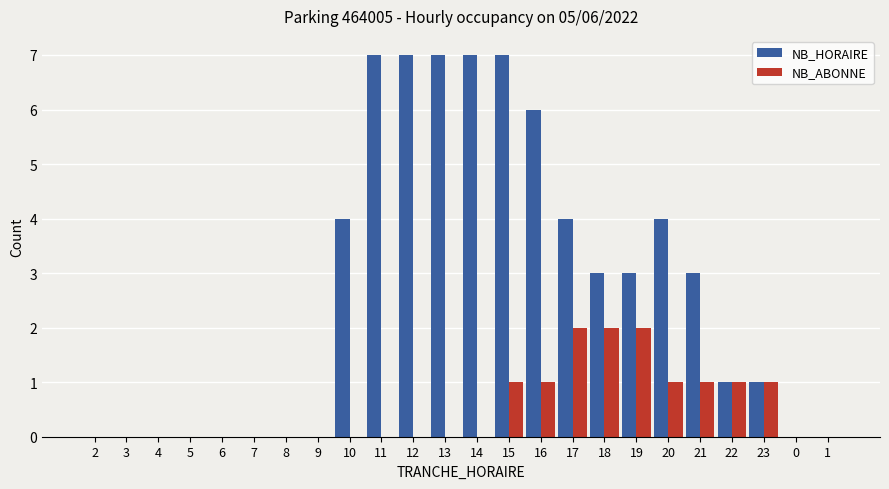

Which series changed the most between 12 and 19?

NB_HORAIRE